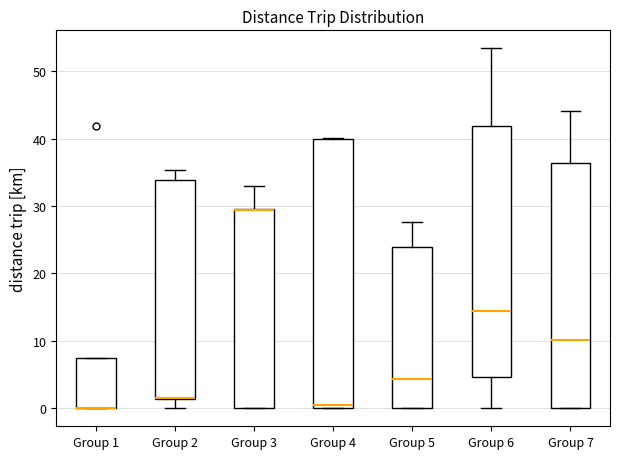

Where is the lower edge of the box for Group 2 on the y-axis? The values are not printed on the chart, so give them approximately, as read against the axis.

1